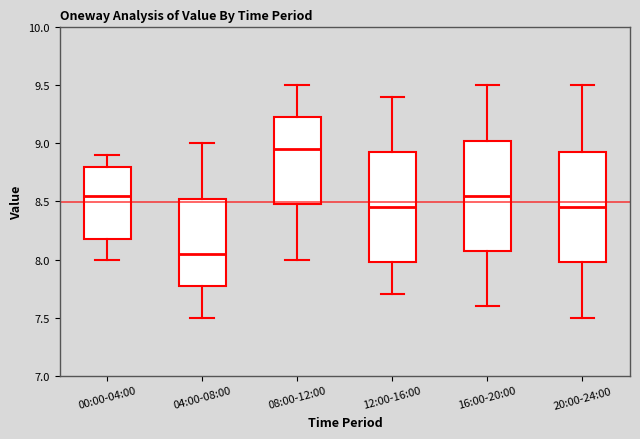

Reading left to right, read every box against the y-axis: the position of its median line, the range the box covers, and the ends of its whiskers. The values are not printed on the chart, so give them approximately, as read against the axis.

00:00-04:00: median 8.55, box 8.20 to 8.80, whiskers 8.00 to 8.90
04:00-08:00: median 8.05, box 7.80 to 8.55, whiskers 7.50 to 9.00
08:00-12:00: median 8.95, box 8.50 to 9.25, whiskers 8.00 to 9.50
12:00-16:00: median 8.45, box 8.00 to 8.95, whiskers 7.70 to 9.40
16:00-20:00: median 8.55, box 8.10 to 9.05, whiskers 7.60 to 9.50
20:00-24:00: median 8.45, box 8.00 to 8.95, whiskers 7.50 to 9.50